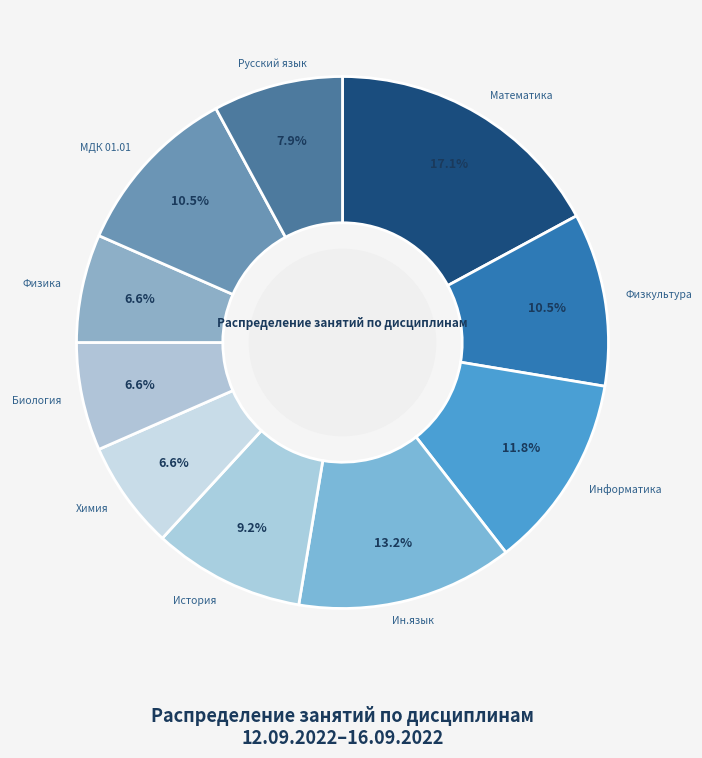

How many slices are in this pie chart?

10